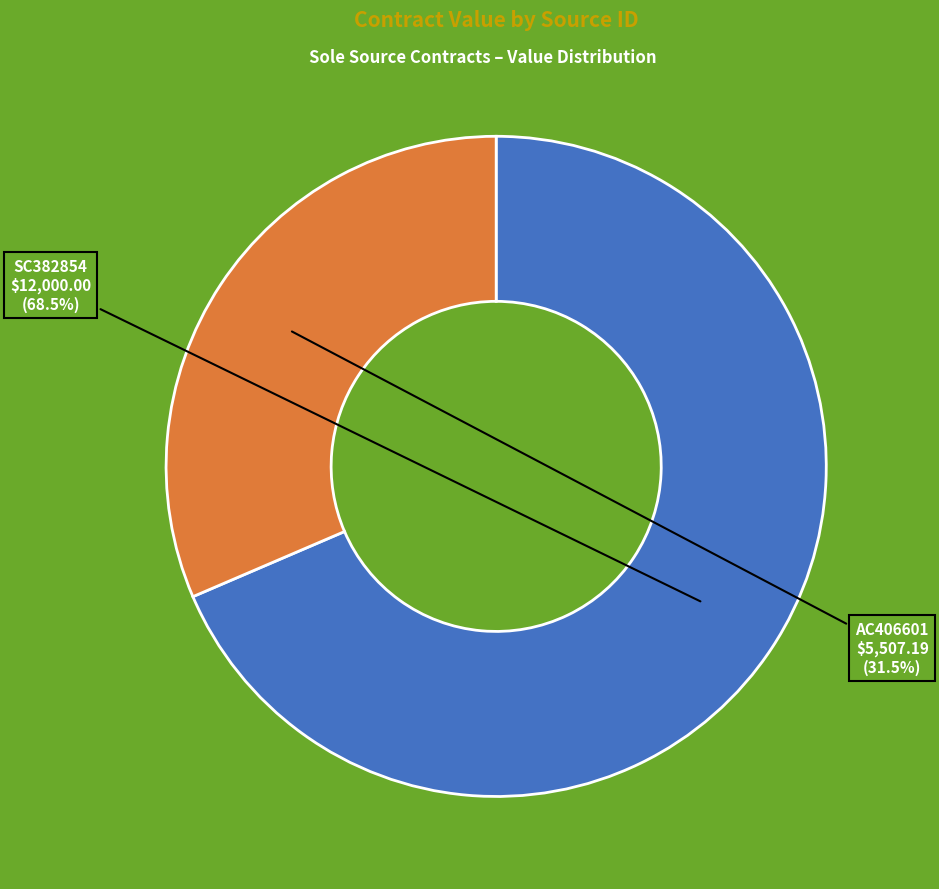

Is there any slice that represents more than half of the pie?

Yes